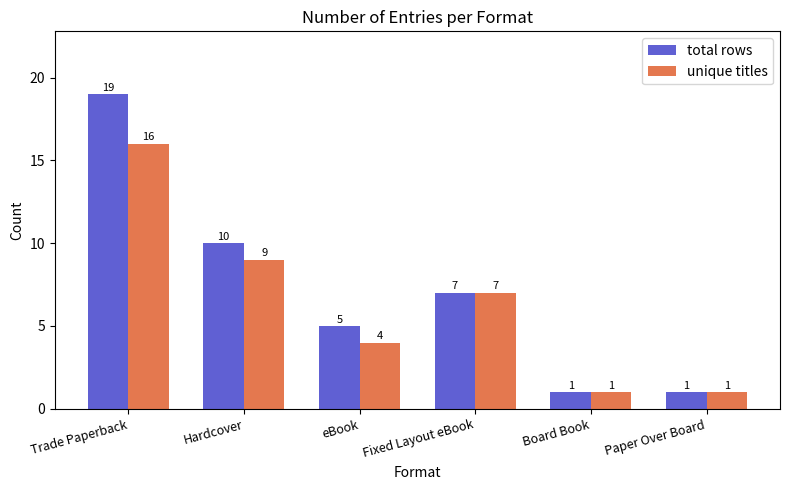

What position from the left is Board Book?

5